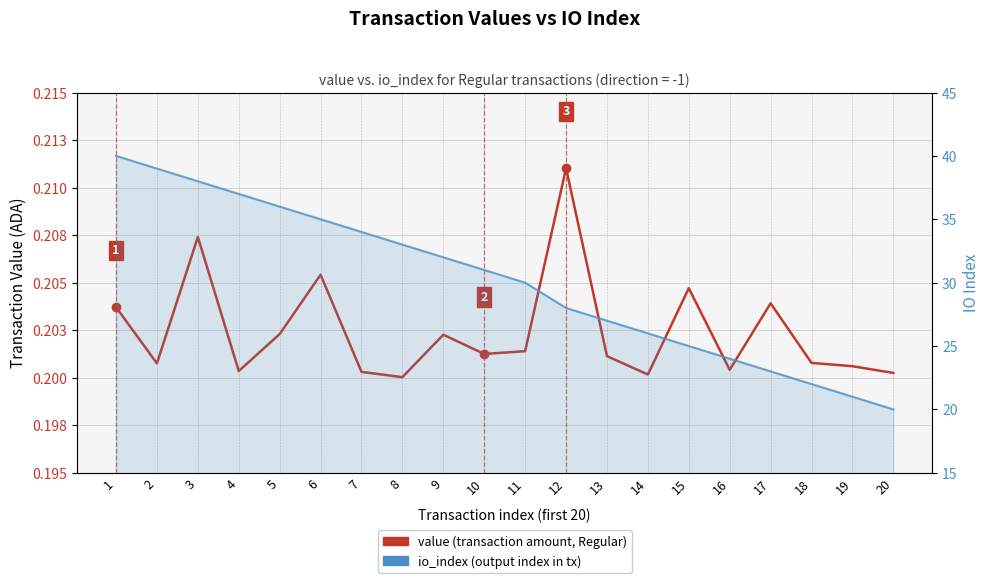

What is the highest value of the io_index series?

40.0